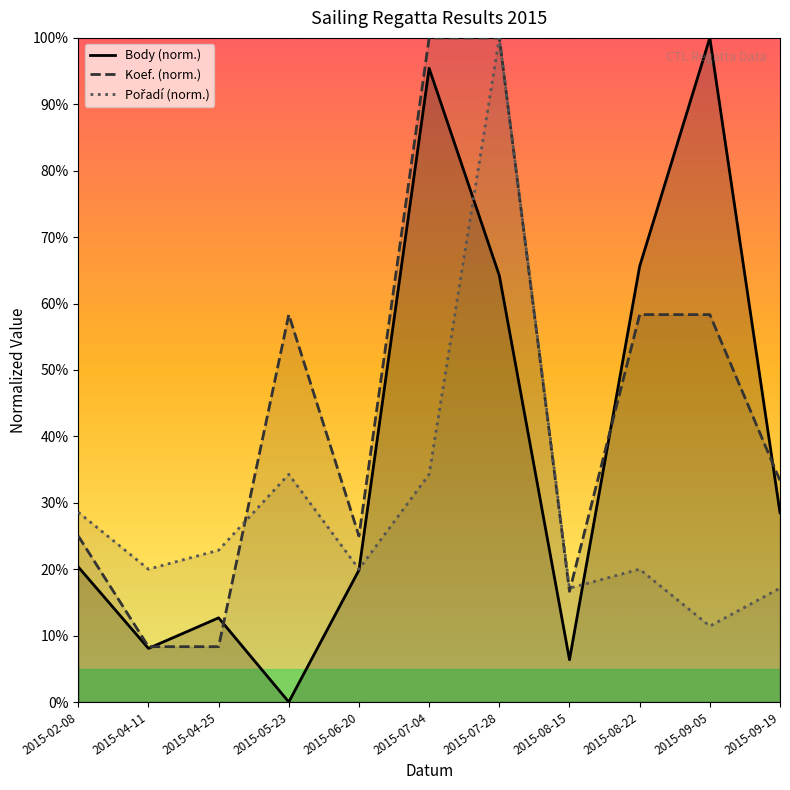

Count the number of categories in the chart.

11